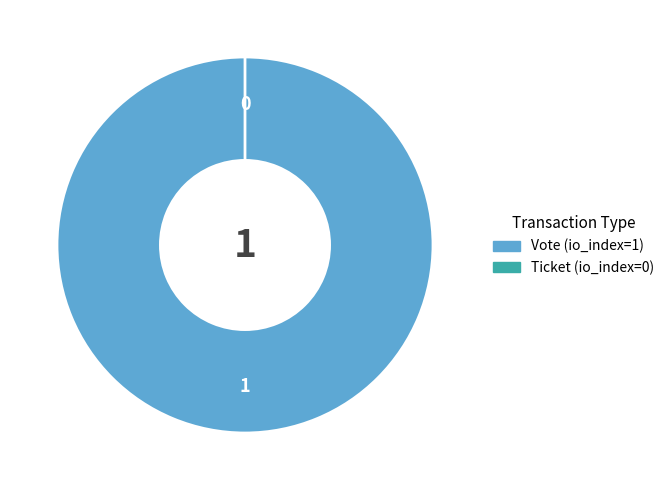

Which slice is the smallest?

Ticket (io_index=0)